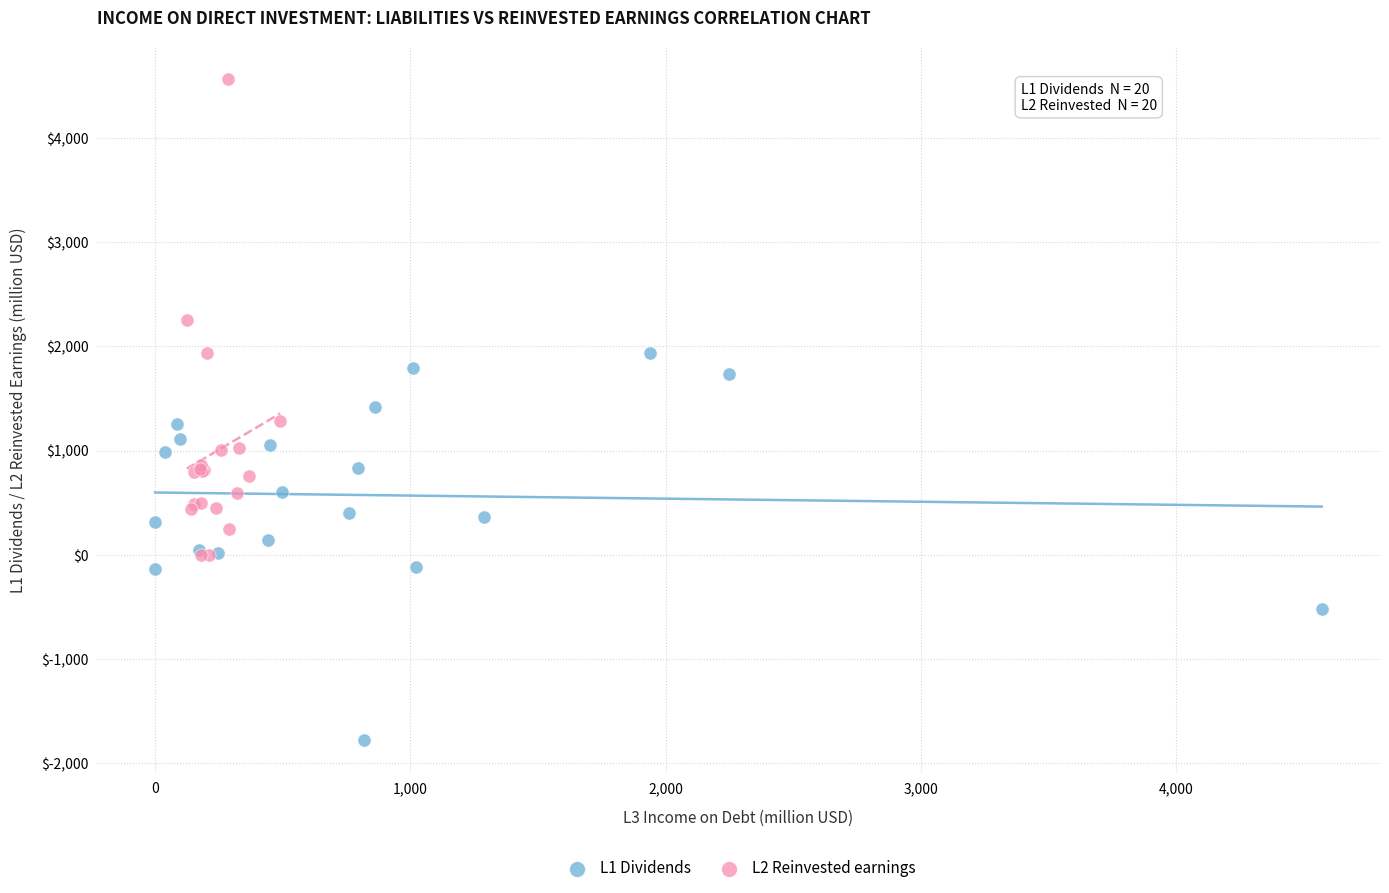

Which series contains the highest Y value?

L2 Reinvested earnings